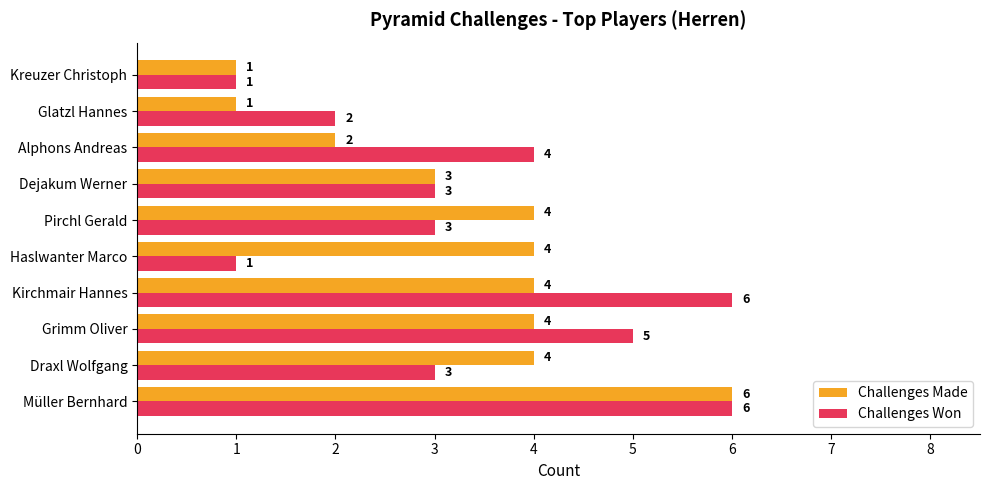

Is it true that Challenges Made equals 1 at Pirchl Gerald?

False